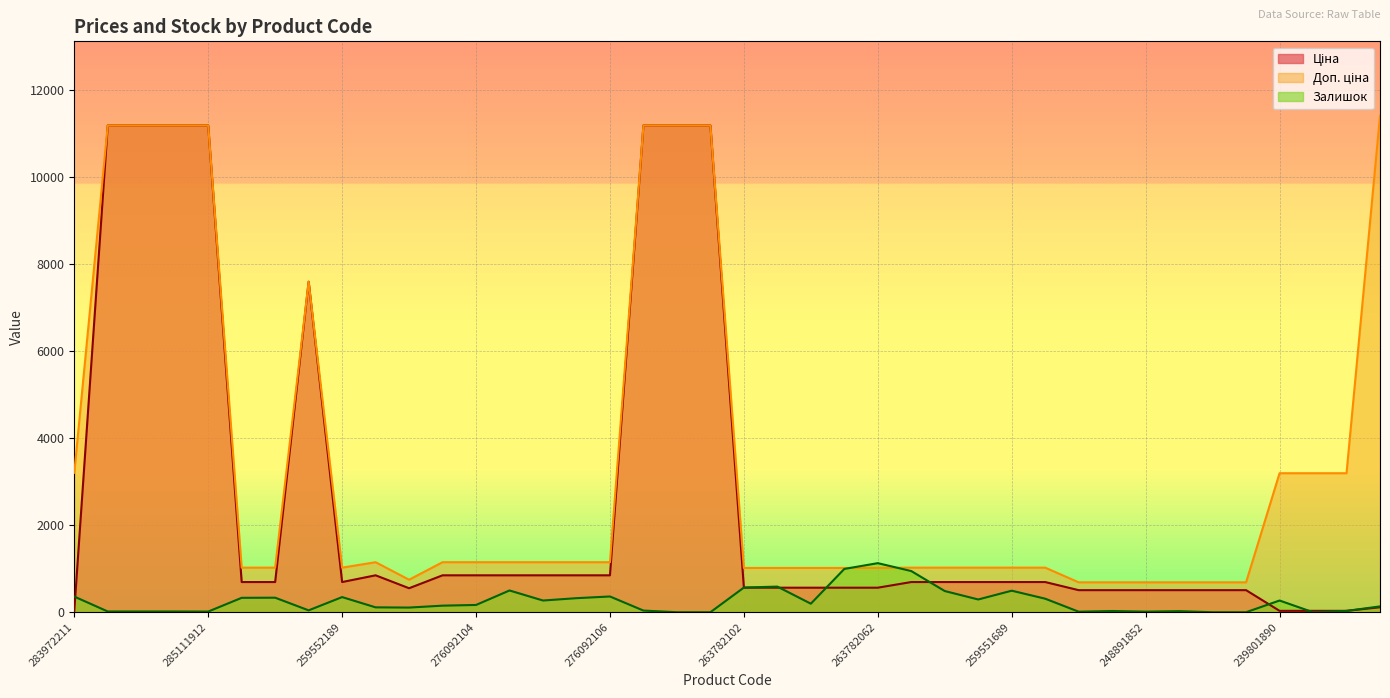

How many lines are shown in the chart?

3